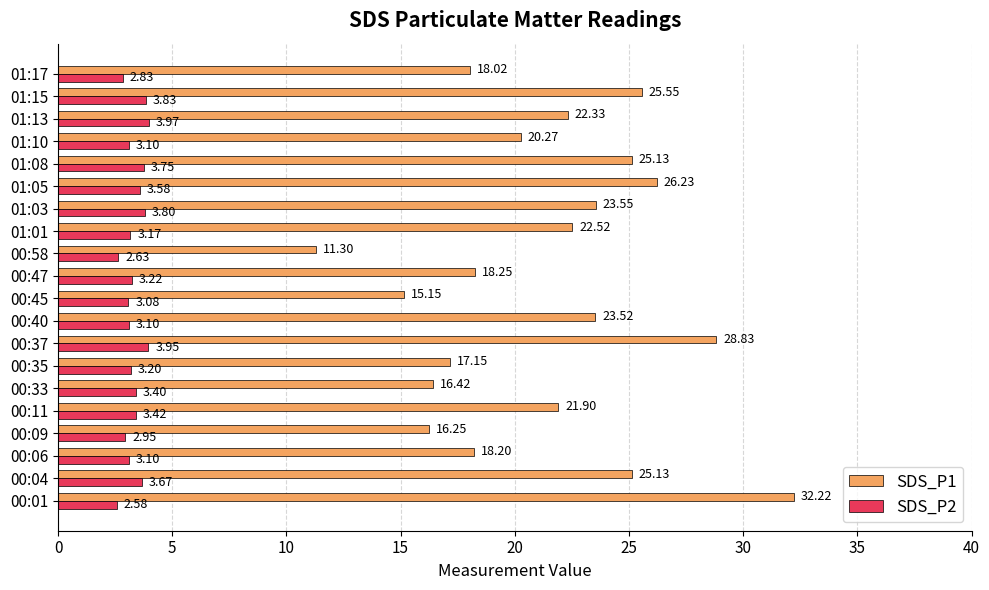

What is the difference between the second highest and minimum values in the SDS_P1 series?

17.5